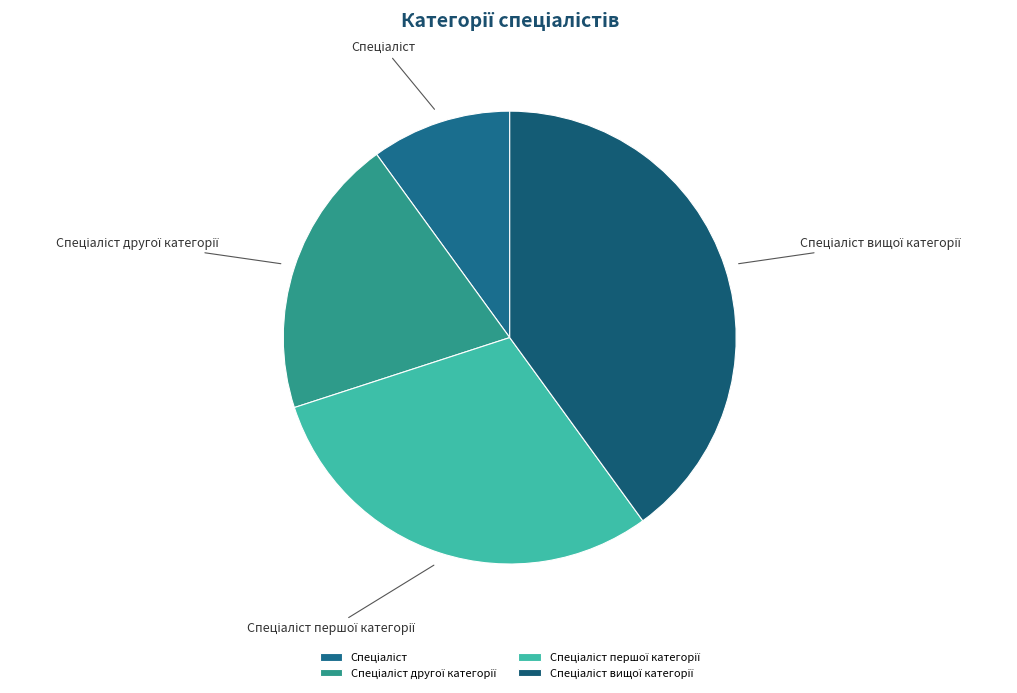

Is there any slice that represents more than half of the pie?

No